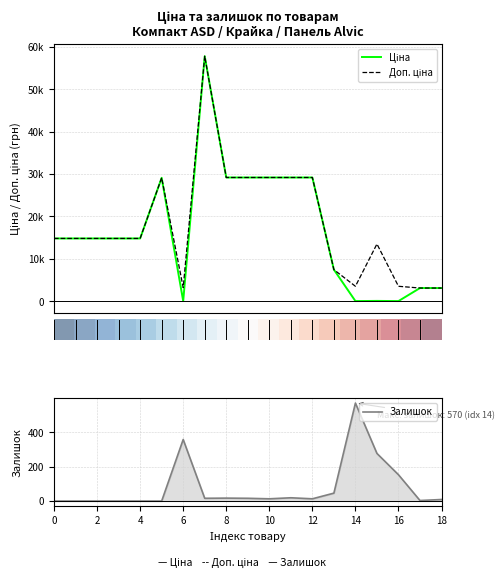

What is the greatest value displayed?

57826.2